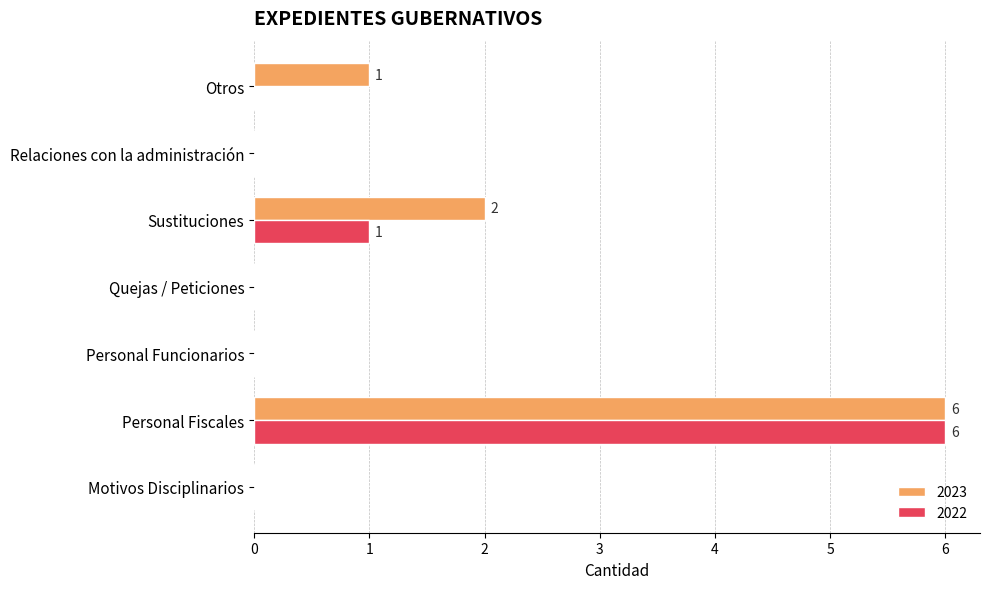

The 2023 series shows 0 at Personal Funcionarios. True or false?

True